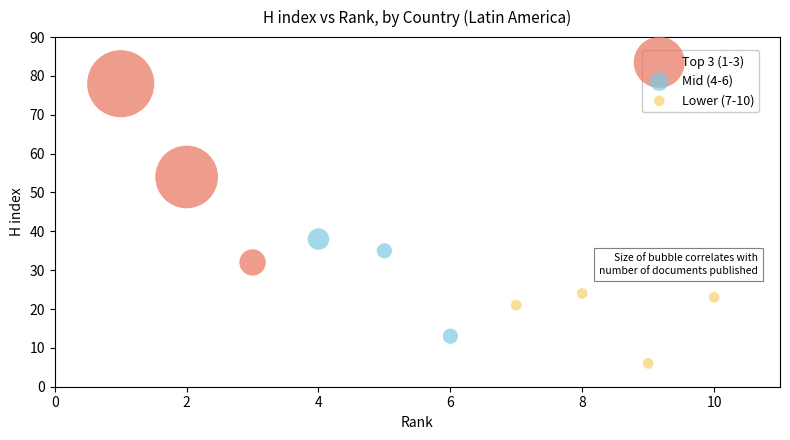

Which series reaches the minimum Y coordinate?

Lower (7-10)